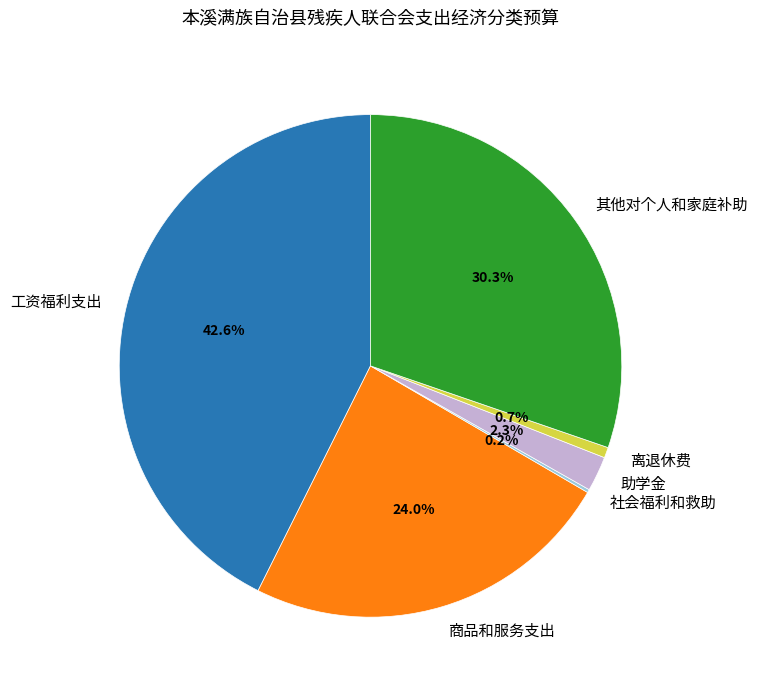

To the nearest percent, what portion does 助学金 represent?

2%